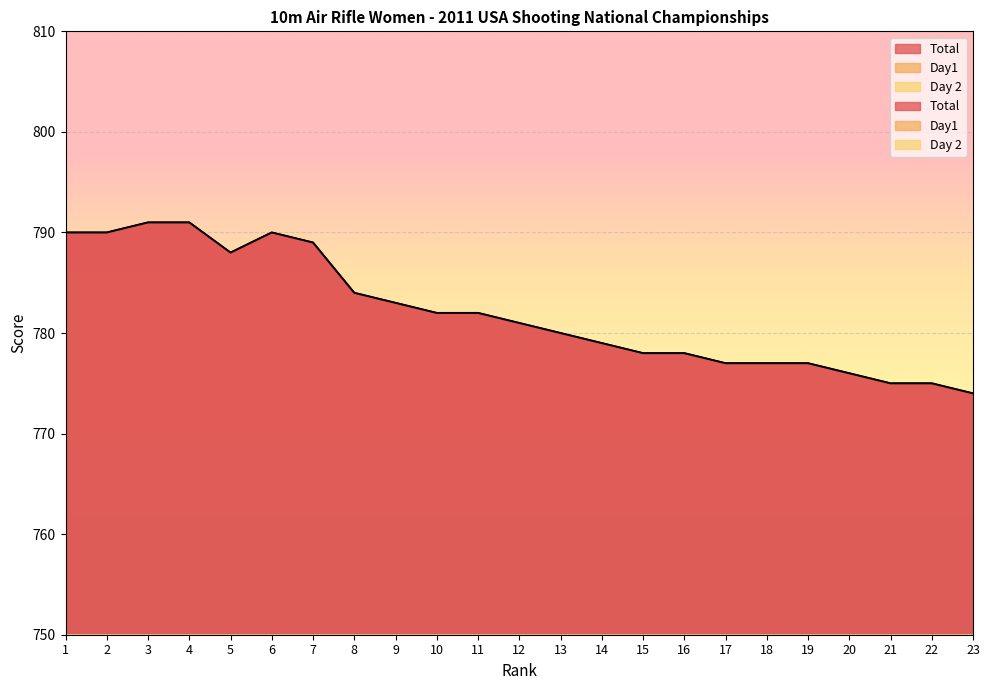

The value of Total at 7 is 408. True or false?

False